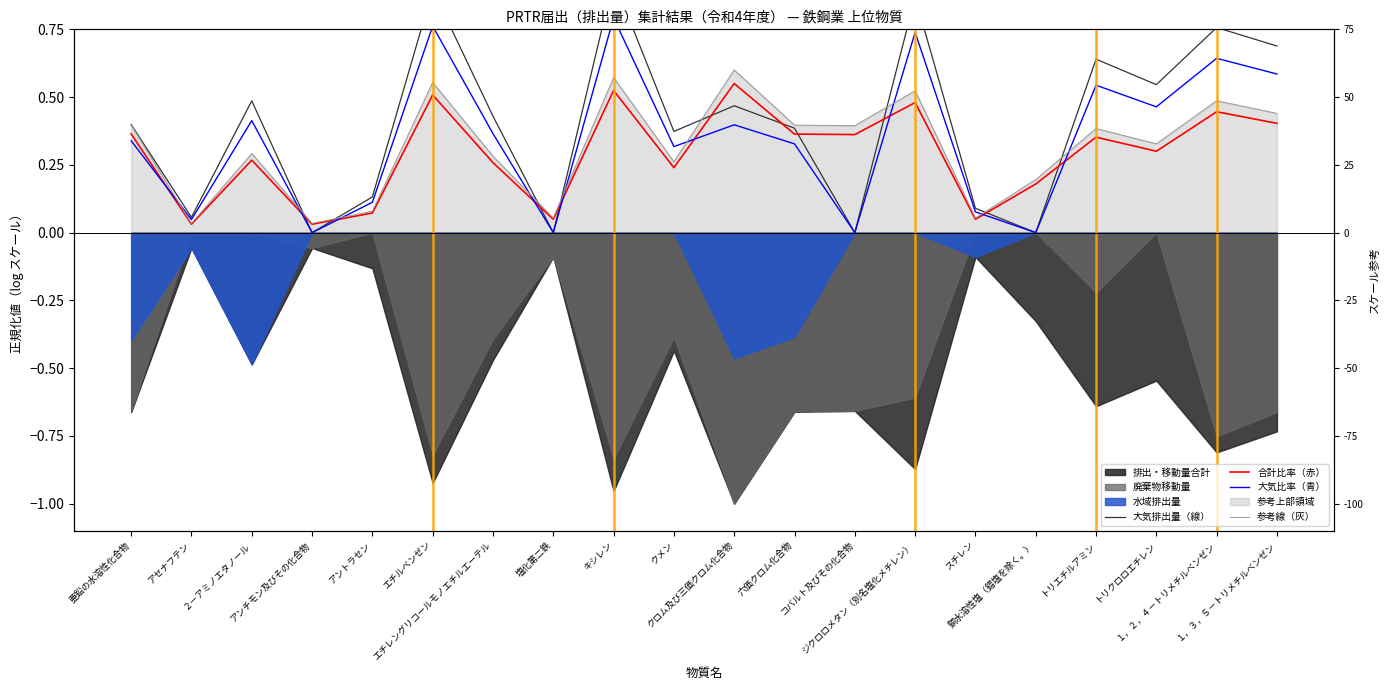

Count the number of categories in the chart.

20